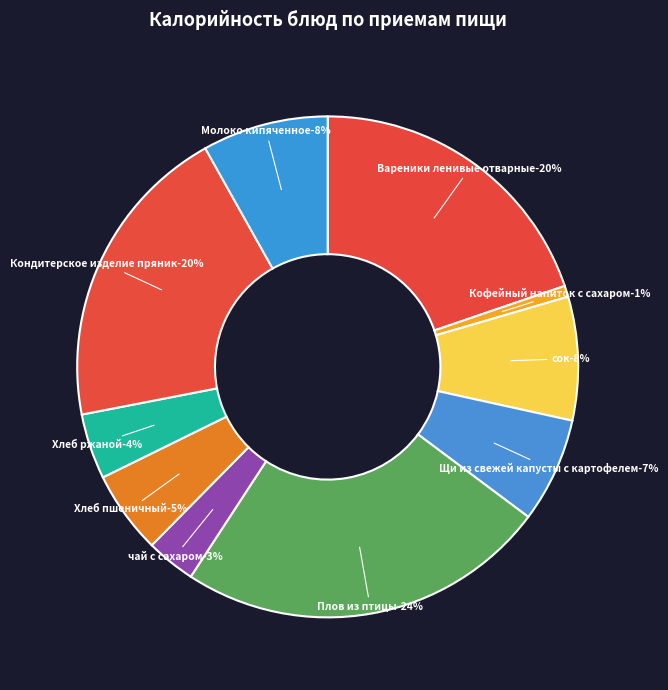

Count the number of slices in the pie.

10